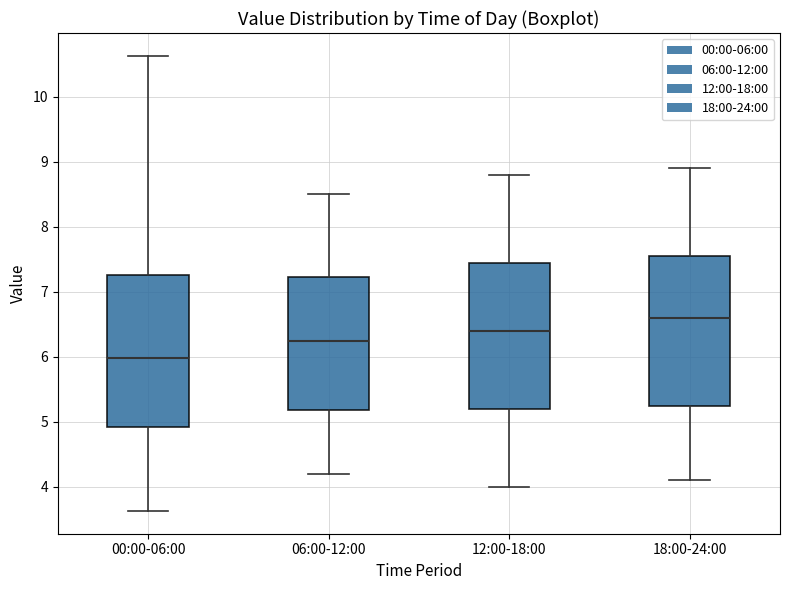

Reading left to right, transcribe this box plot: for each box, give where its median line is, the range the box spans, and where its two whiskers end, as read against the y-axis. The values are not printed on the chart, so give them approximately, as read against the axis.

00:00-06:00: median 6.0, box 4.9 to 7.3, whiskers 3.6 to 10.6
06:00-12:00: median 6.3, box 5.2 to 7.2, whiskers 4.2 to 8.5
12:00-18:00: median 6.4, box 5.2 to 7.5, whiskers 4.0 to 8.8
18:00-24:00: median 6.6, box 5.3 to 7.6, whiskers 4.1 to 8.9